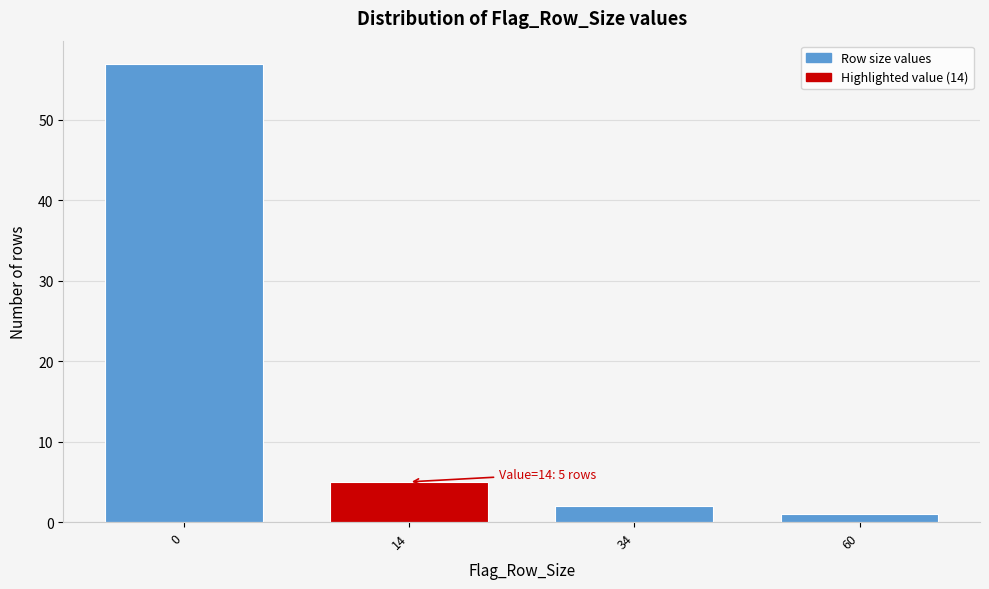

Reading right to left, transcribe all the data shown in this chart.

60=1	34=2	14=5	0=57